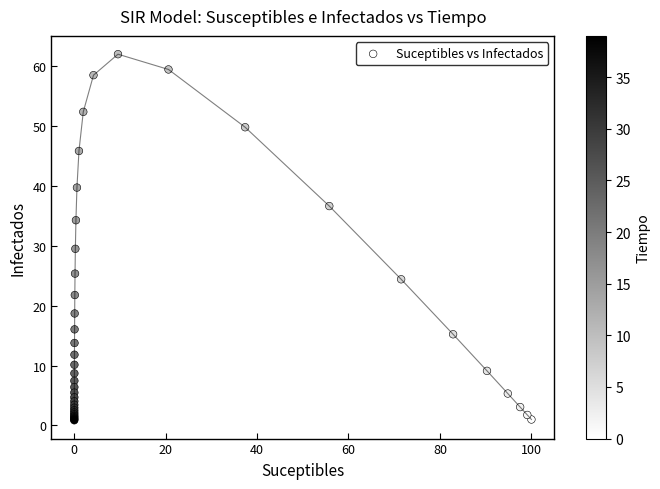

What Y value in the scatter plot is closest to 31?

29.5